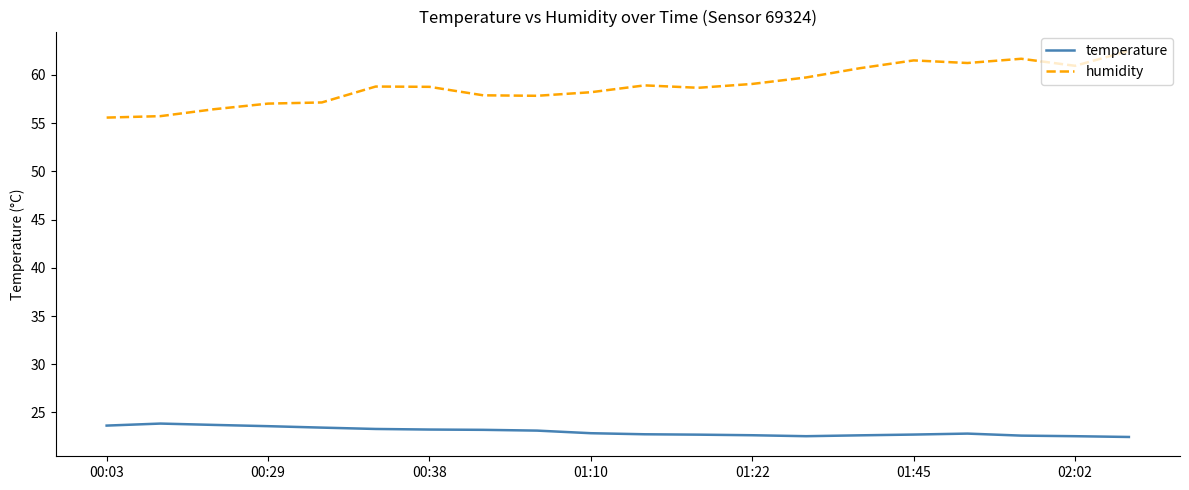

Which series has the widest spread of values?

humidity